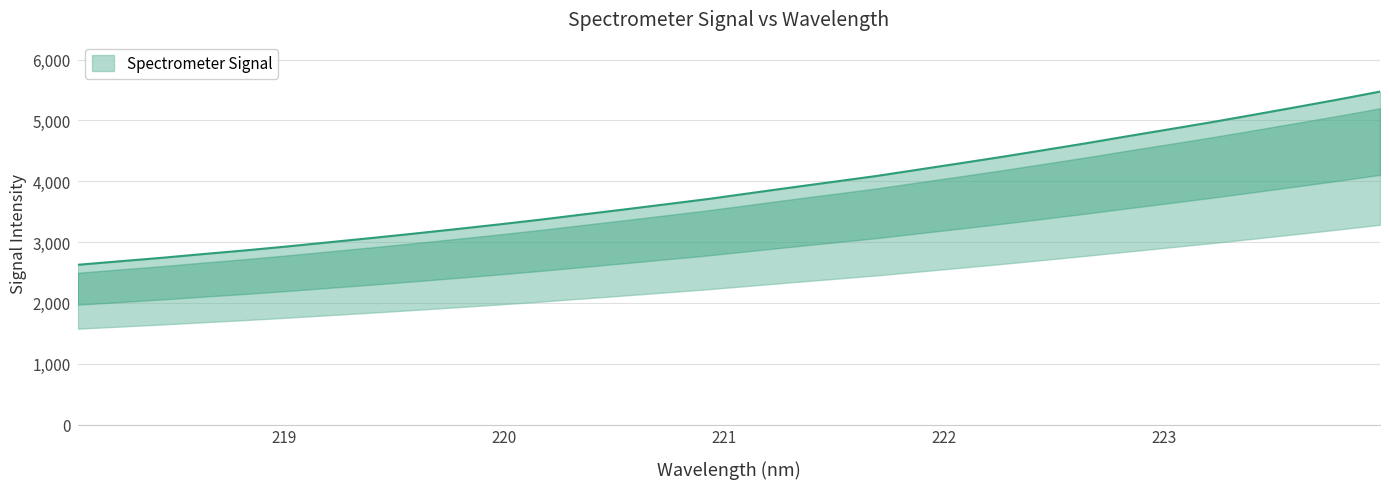

What is the approximate value at 223.7895?

5341.8